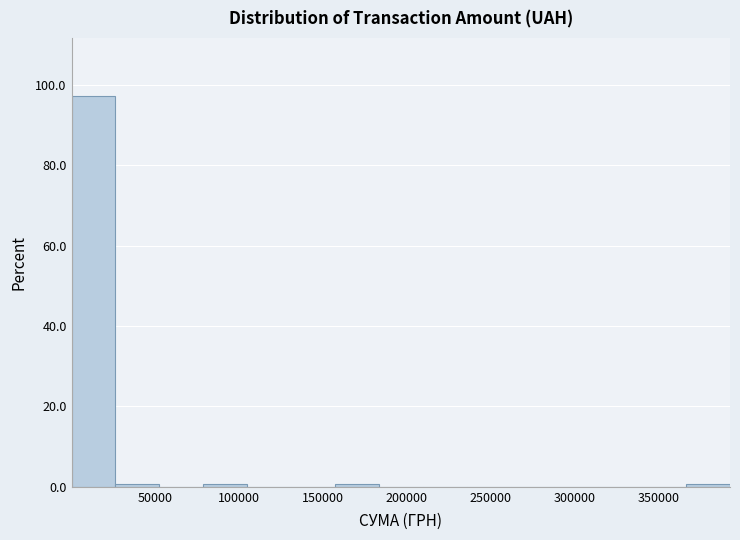

How tall is the bar that spans 0 to 25000 on the x-axis? Neither the bar edges nor the heights are printed on the chart, so give them approximately, as read against the axes.

98